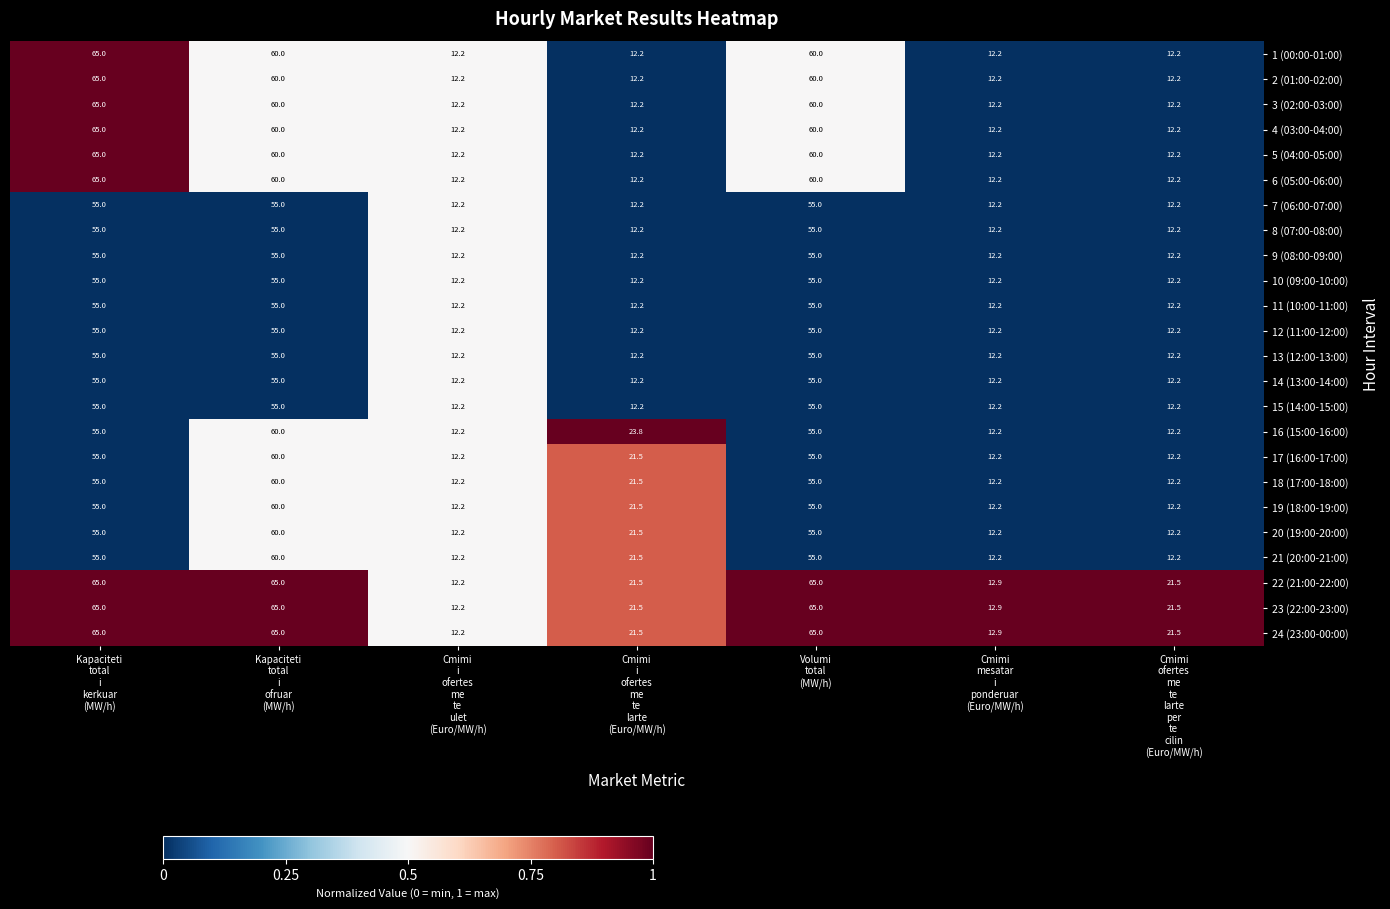

What is the average value of the 8 (07:00-08:00) series?

30.5